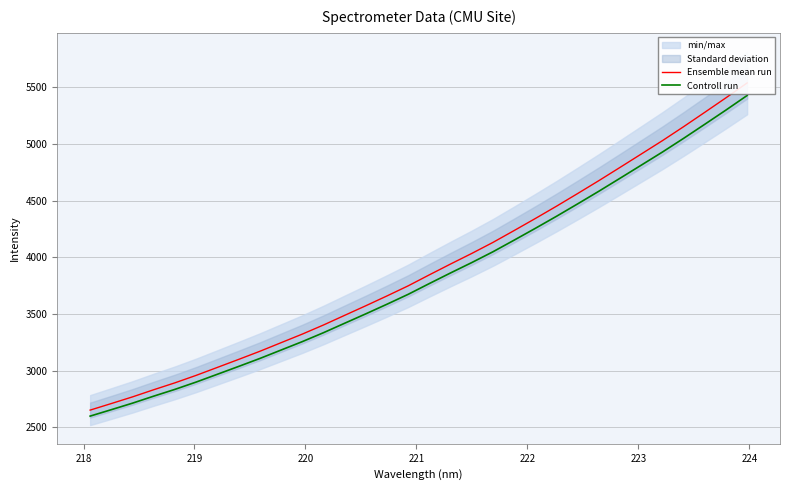

Is the value of Ensemble mean run at 9 greater than the value of Controll run at 13?

No